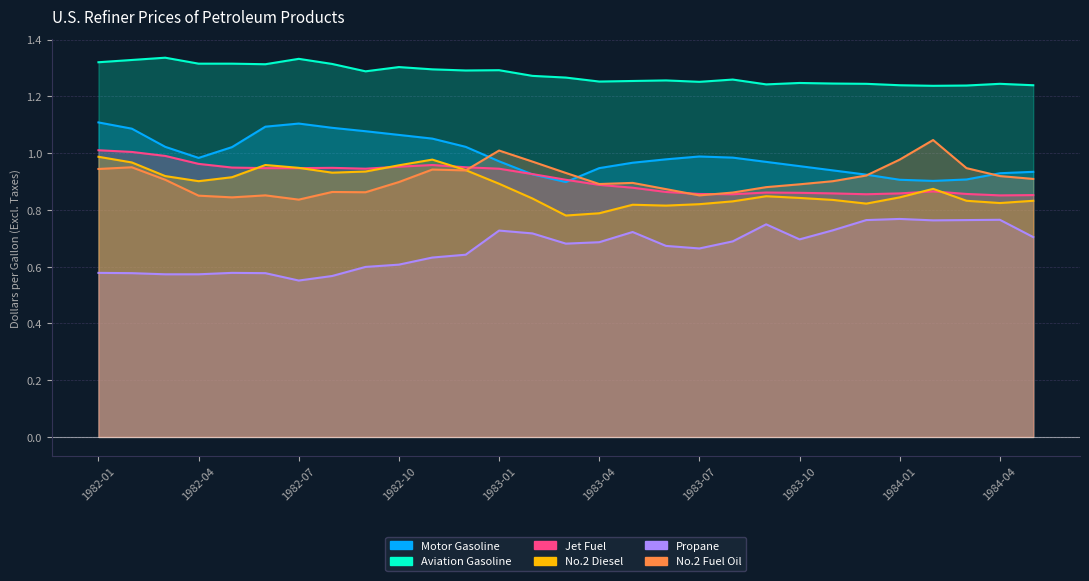

Which series changed the most between 1983-06 and 1984-05?

Motor Gasoline